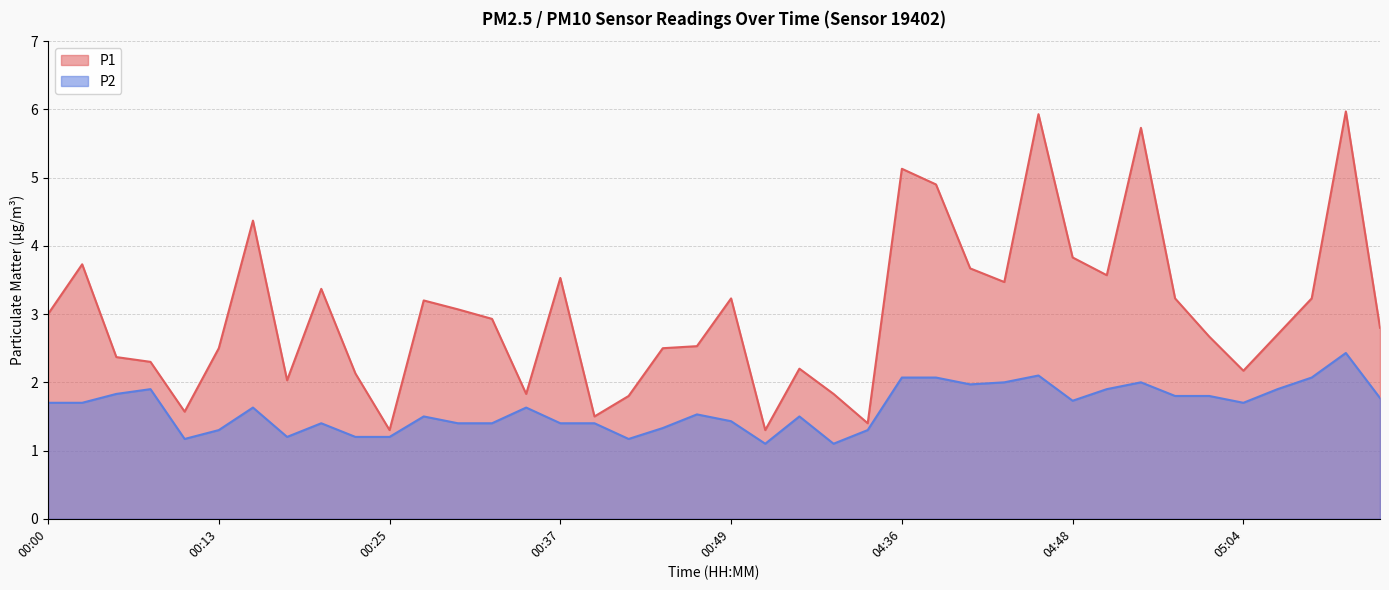

True or false: P2 and P1 cross at least once.

False